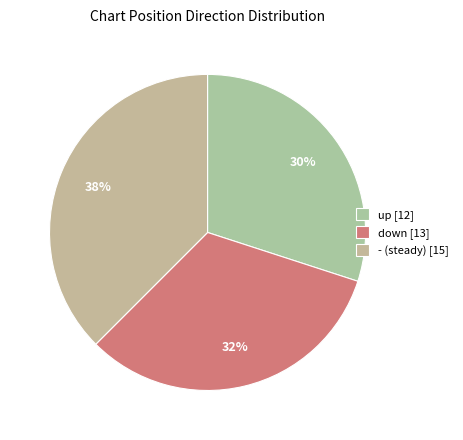

To the nearest percent, what is the average slice percentage?

33%